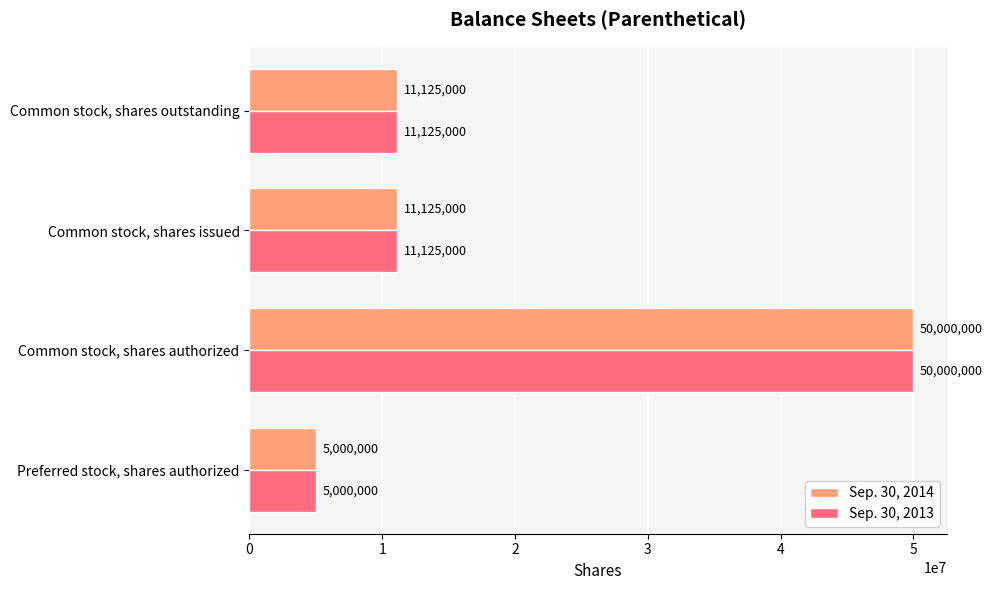

At which label does Sep. 30, 2013 reach its peak?

Common stock, shares authorized